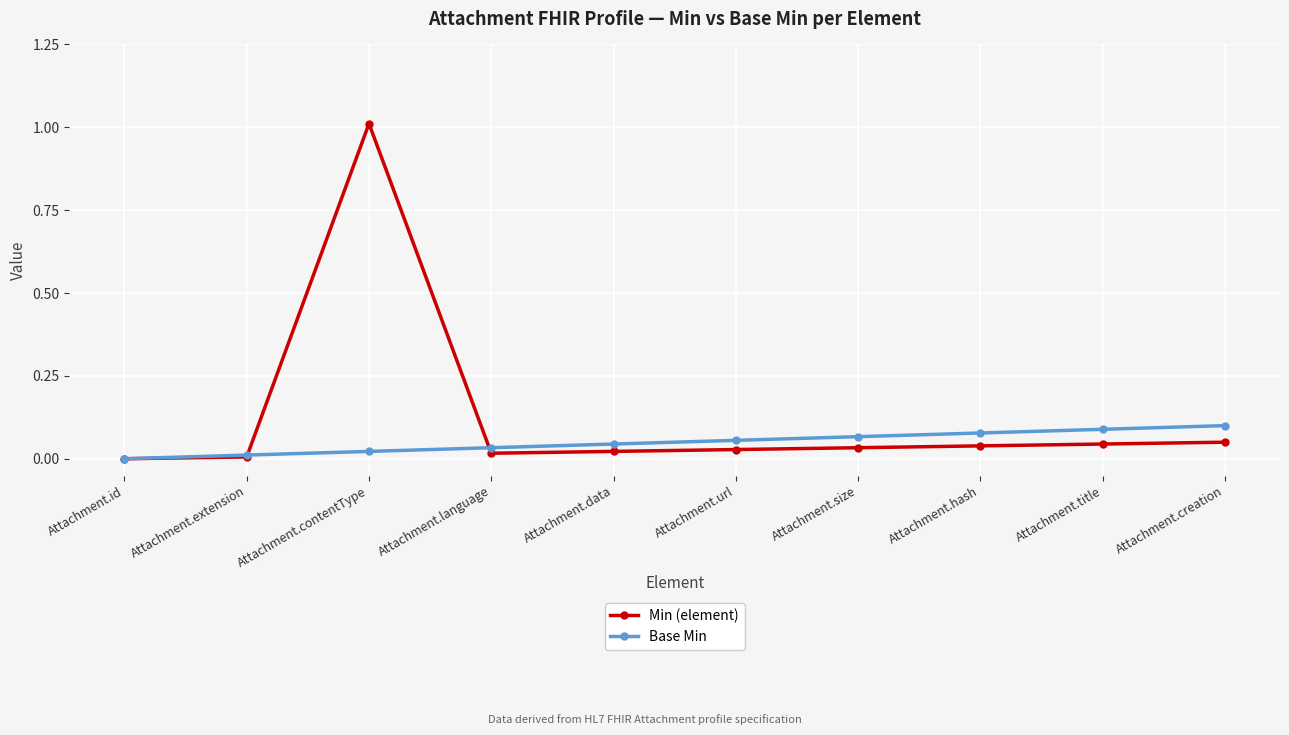

What is the average value of the Base Min series?

0.1